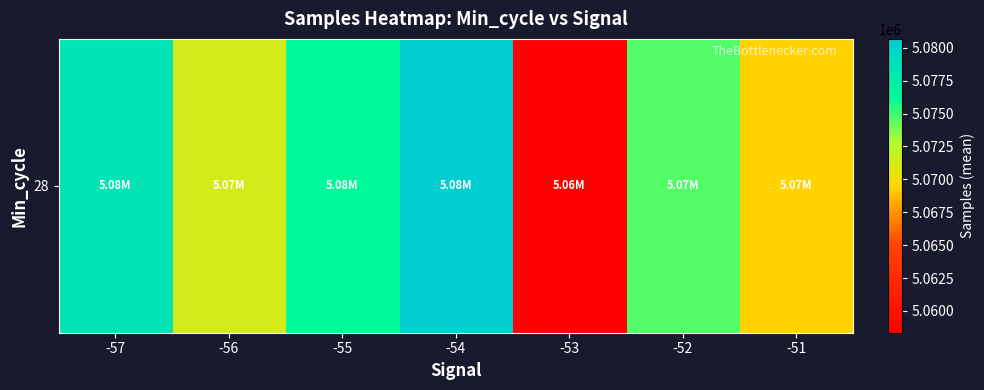

What is the change in value from -54 to -52?

-6087.8